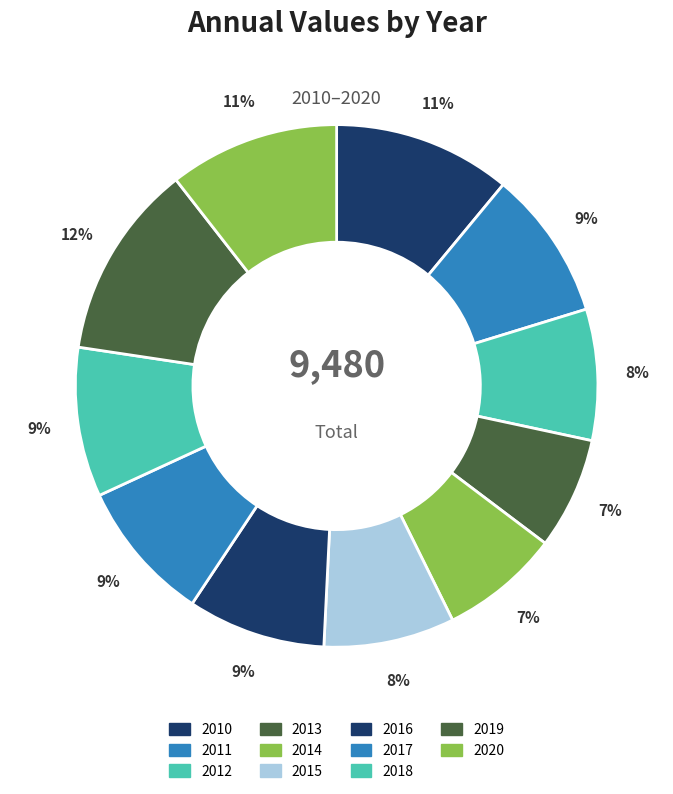

Which slice is the smallest?

2013